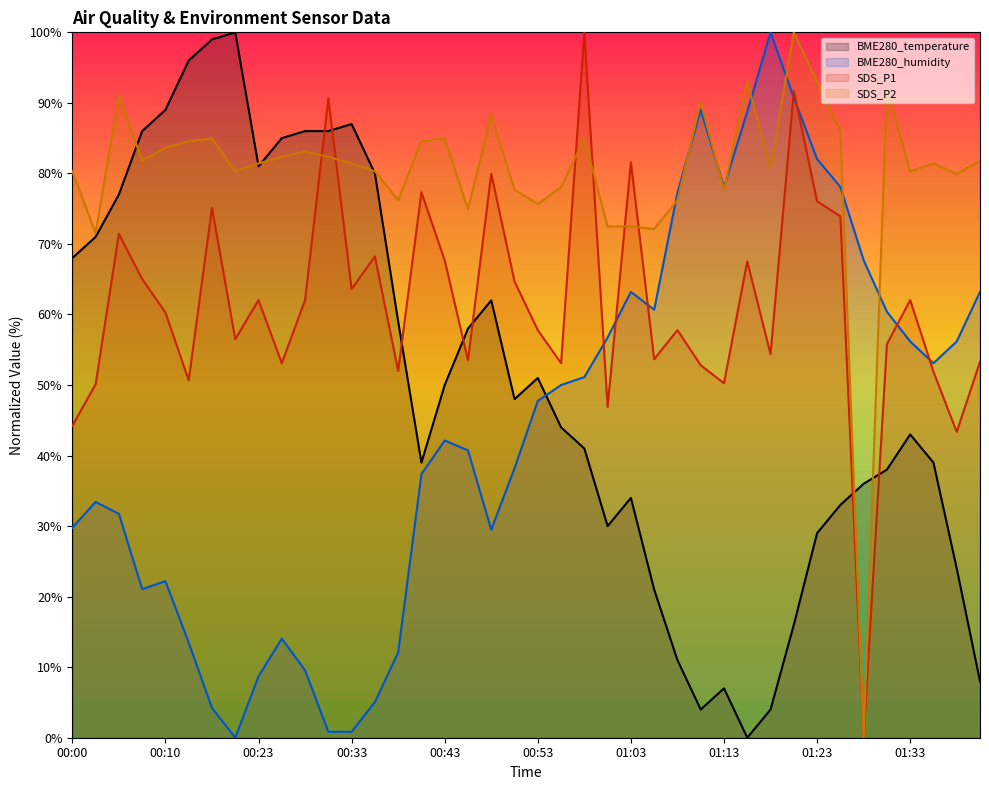

At which label is BME280_temperature closest to 50?

00:43